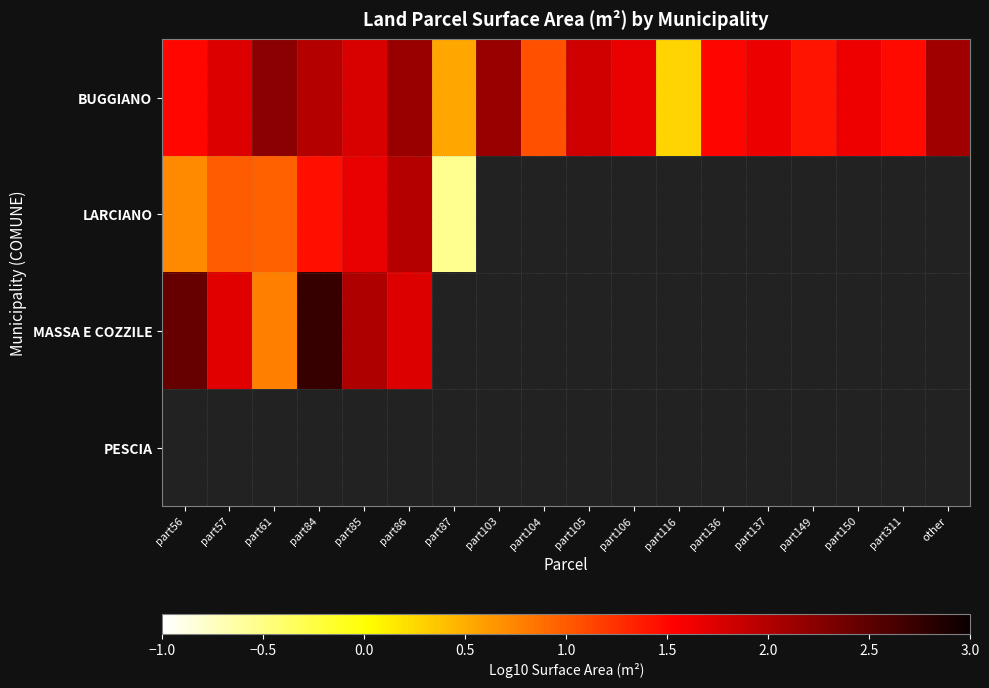

How many series are shown in this chart?

4